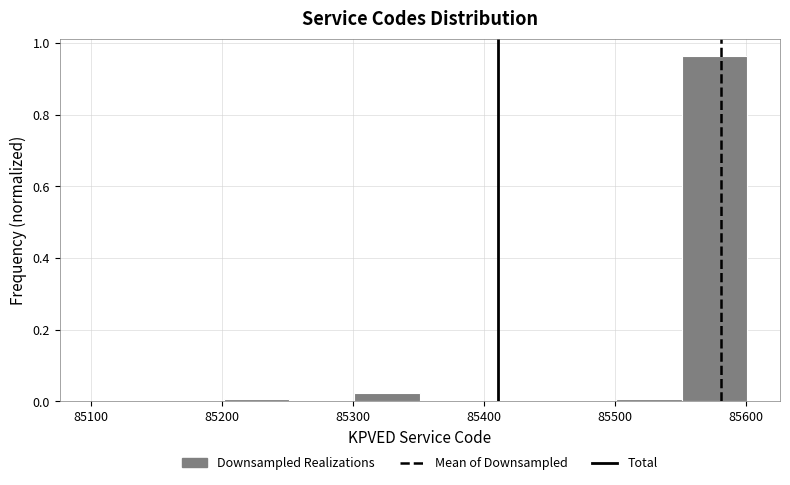

Over which range of the x-axis is the bar tallest?

85551 to 85601